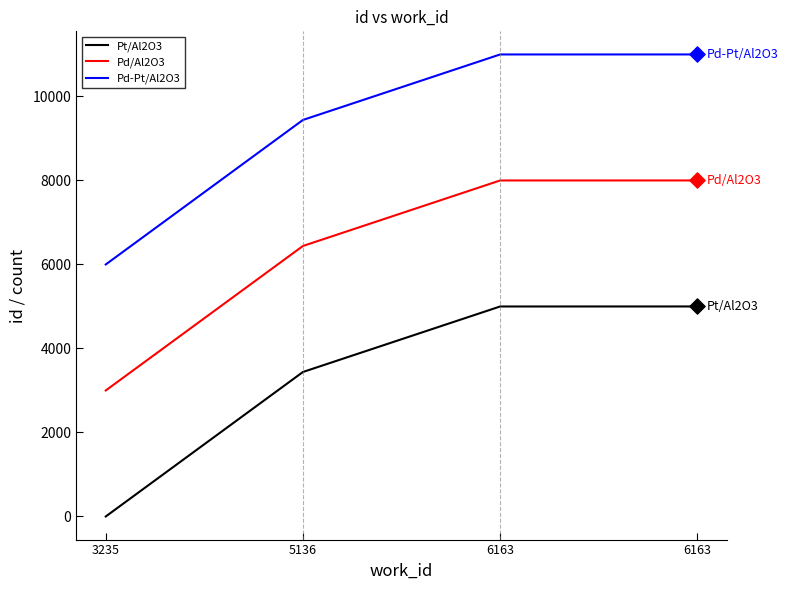

At which category is the sum across all series the highest?

6163